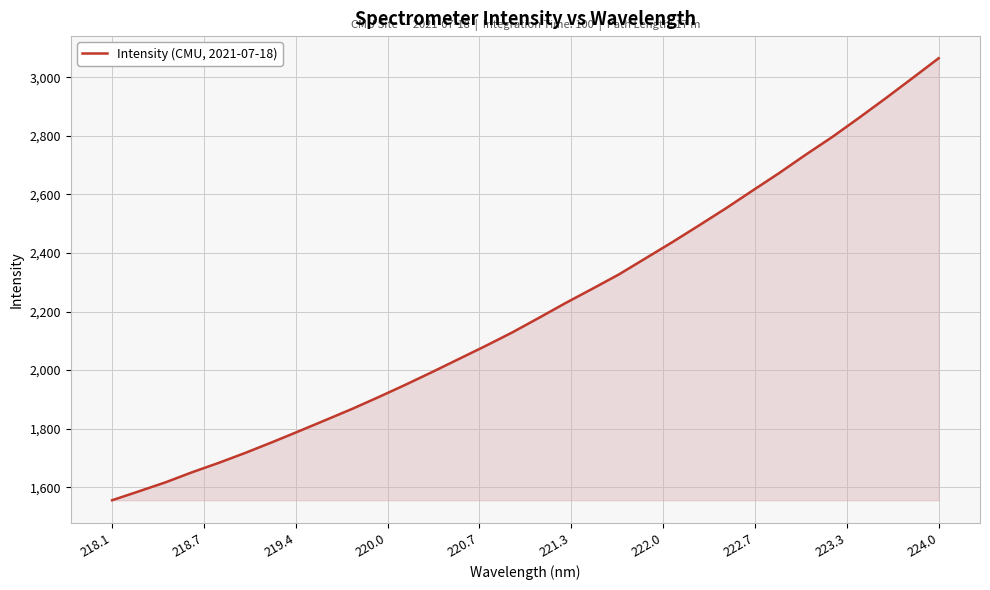

What is the greatest value displayed?

3065.0